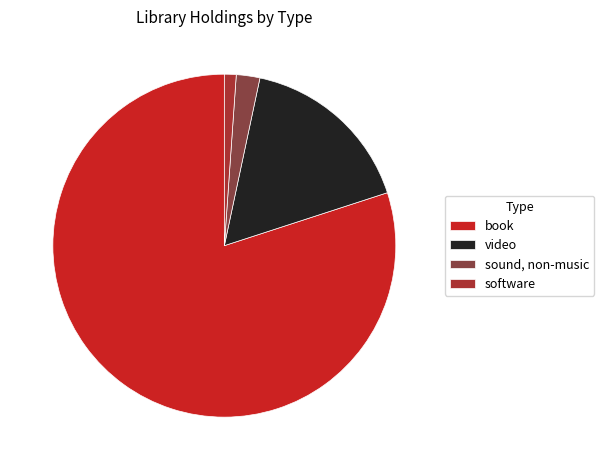

Which slice is the smallest?

software